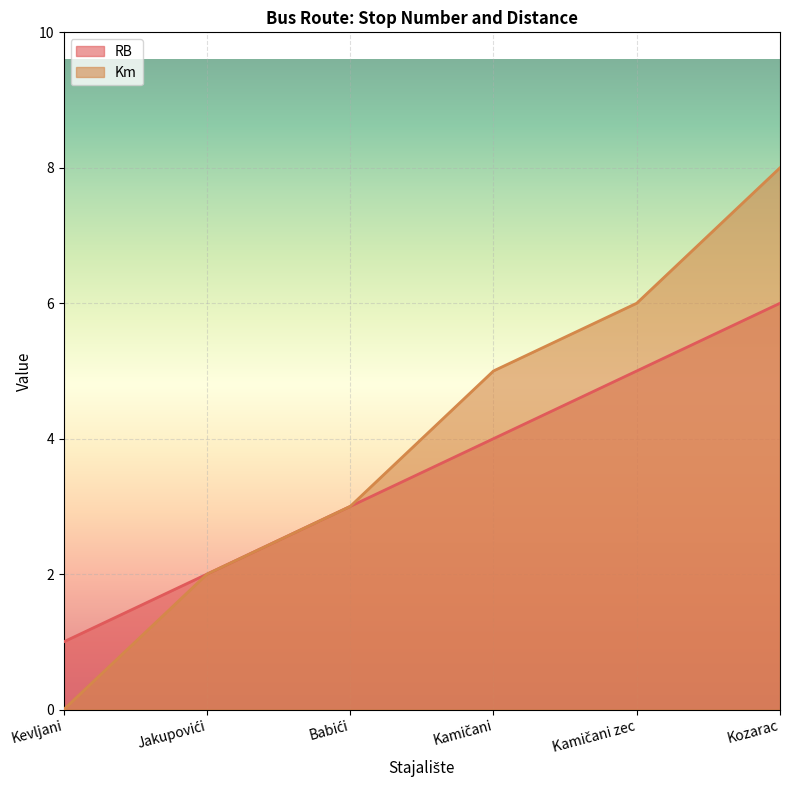

How many data points in Km are less than 5?

3